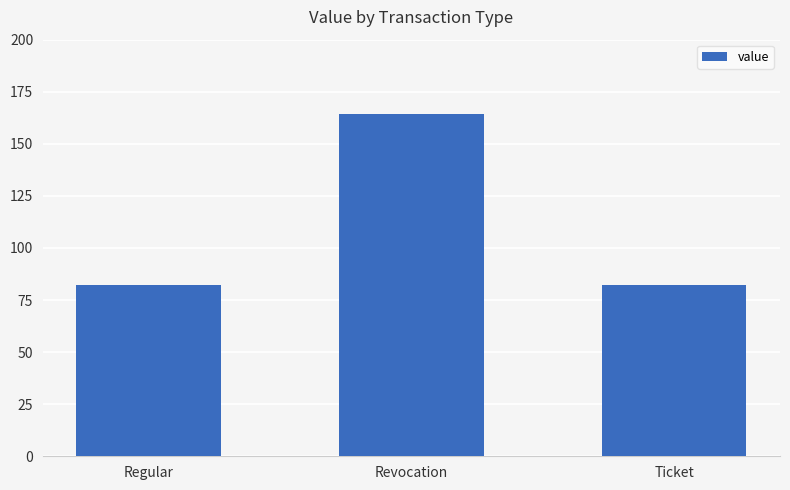

Between Revocation and Regular, which is larger?

Revocation